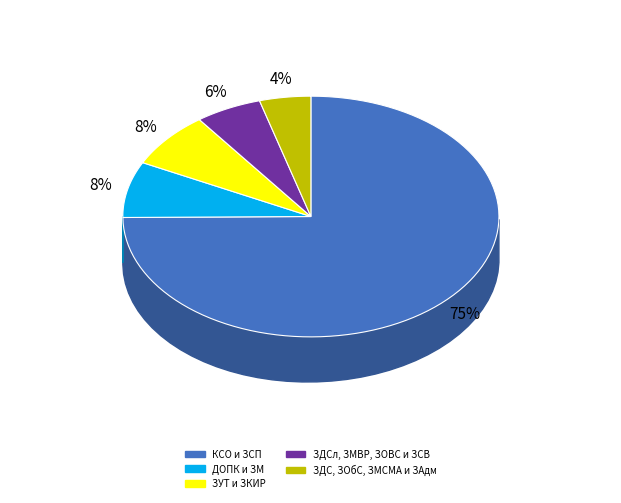

What percentage do ЗУТ и ЗКИР and ЗДС, ЗОбС, ЗМСМА и ЗАдм together represent?

11.9%